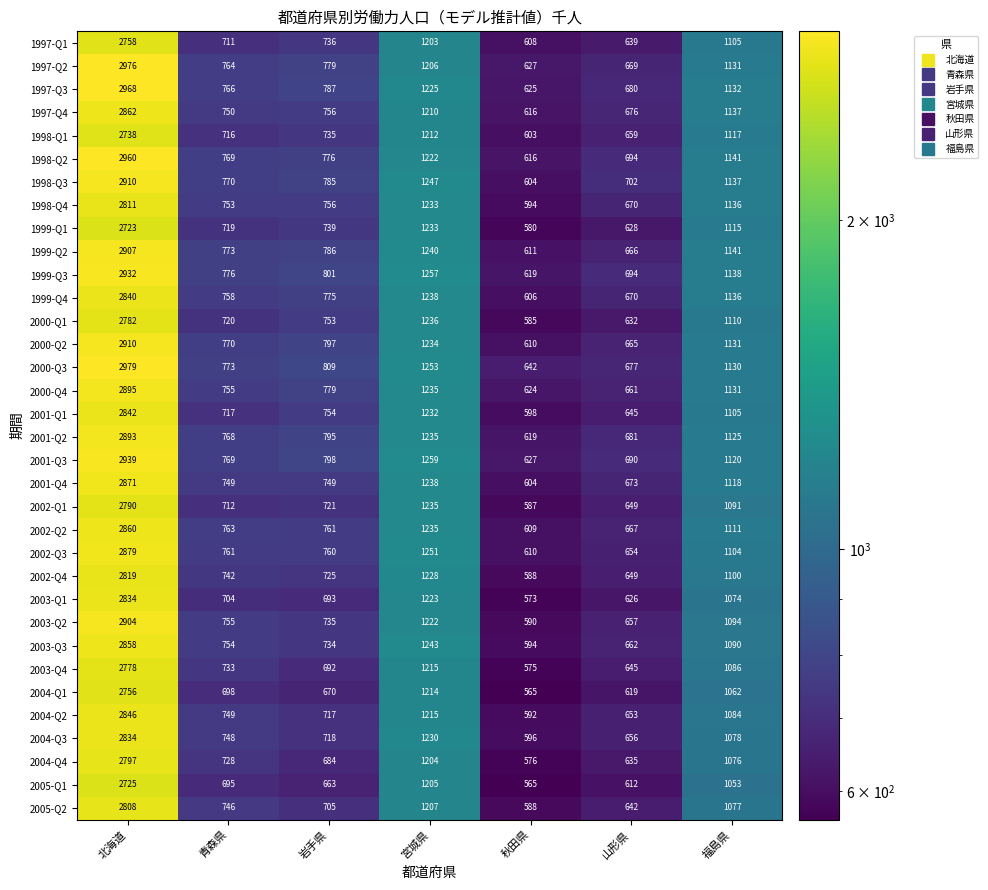

What is the maximum value shown in the chart?

2979